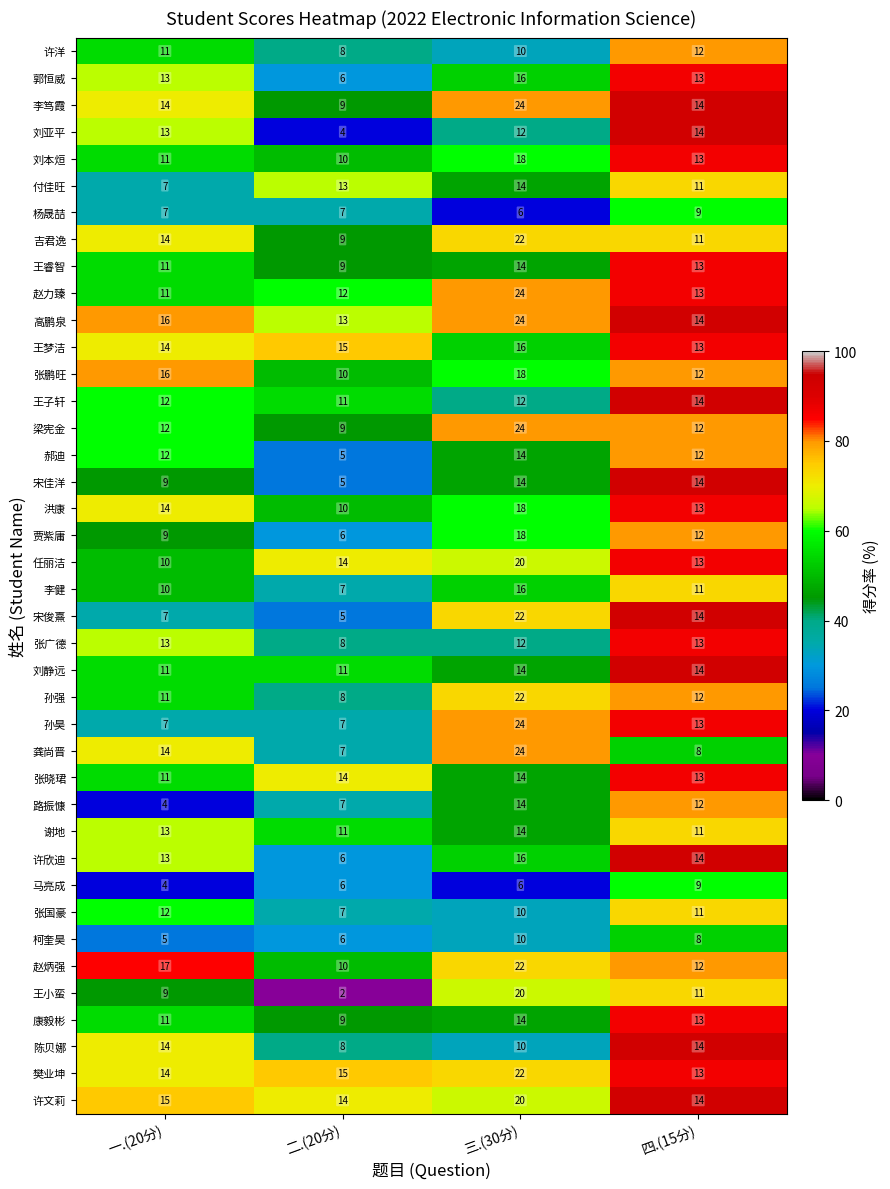

At which label does 赵力臻 reach its peak?

三.(30分)